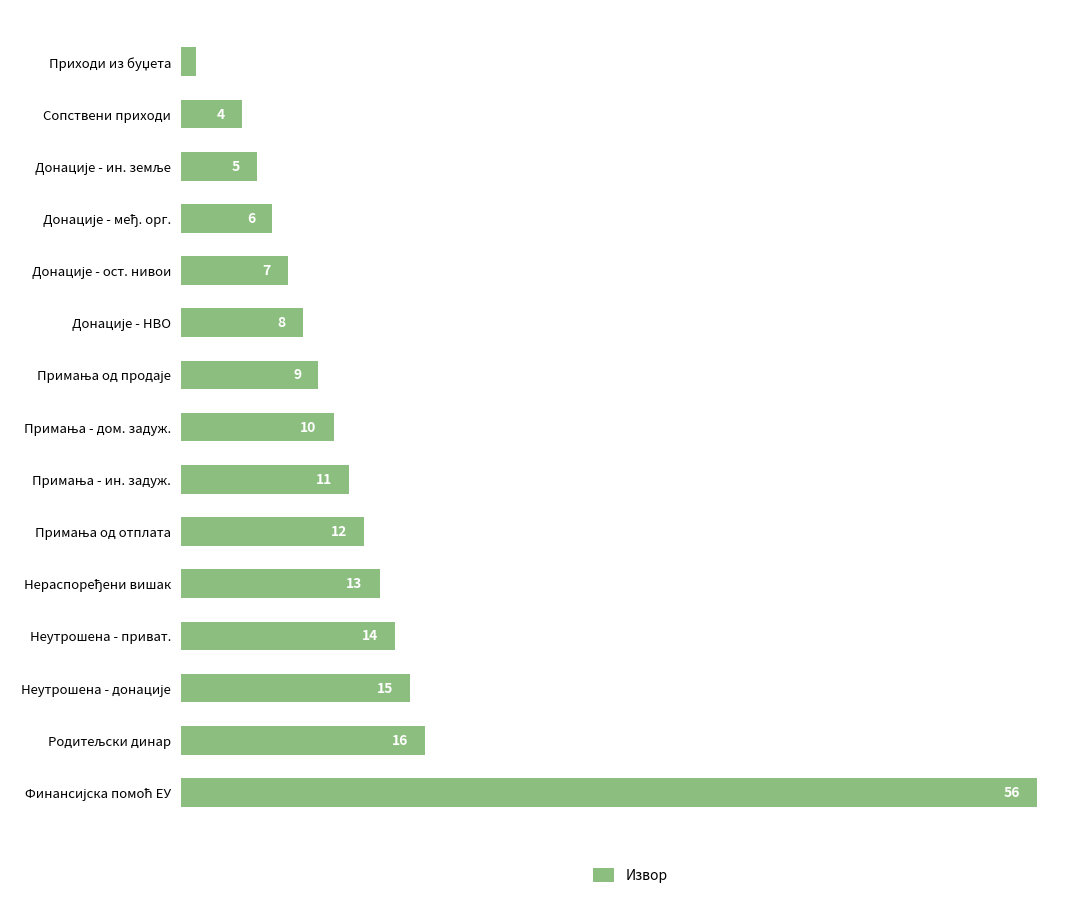

What is the value of the 7th bar from the top?

9